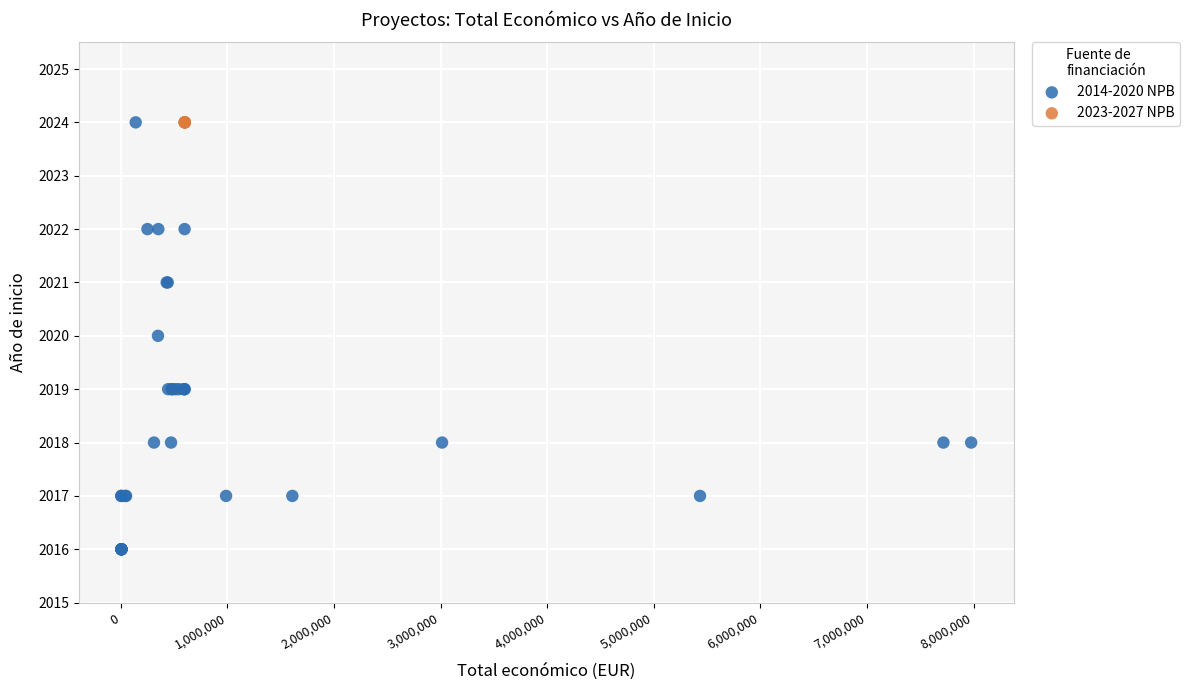

Which series contains the lowest Y value?

2014-2020 NPB